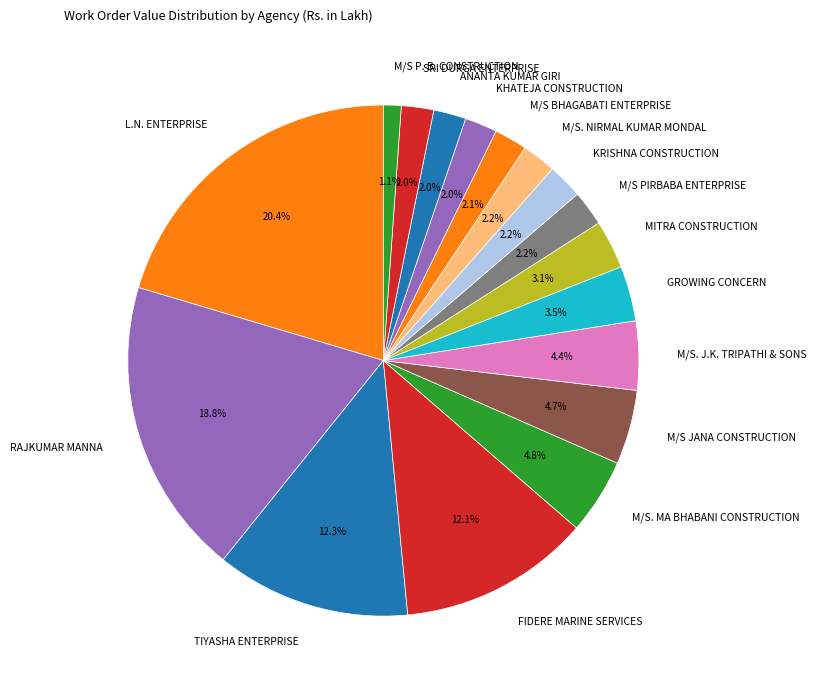

Is there any slice that represents more than half of the pie?

No